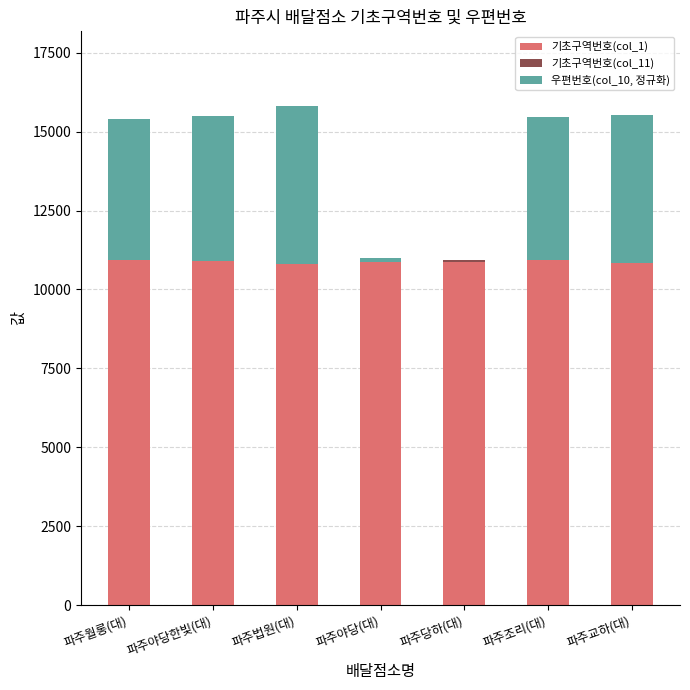

What is the value of the 기초구역번호(col_11) bar at the 3rd from the left?

-2.0